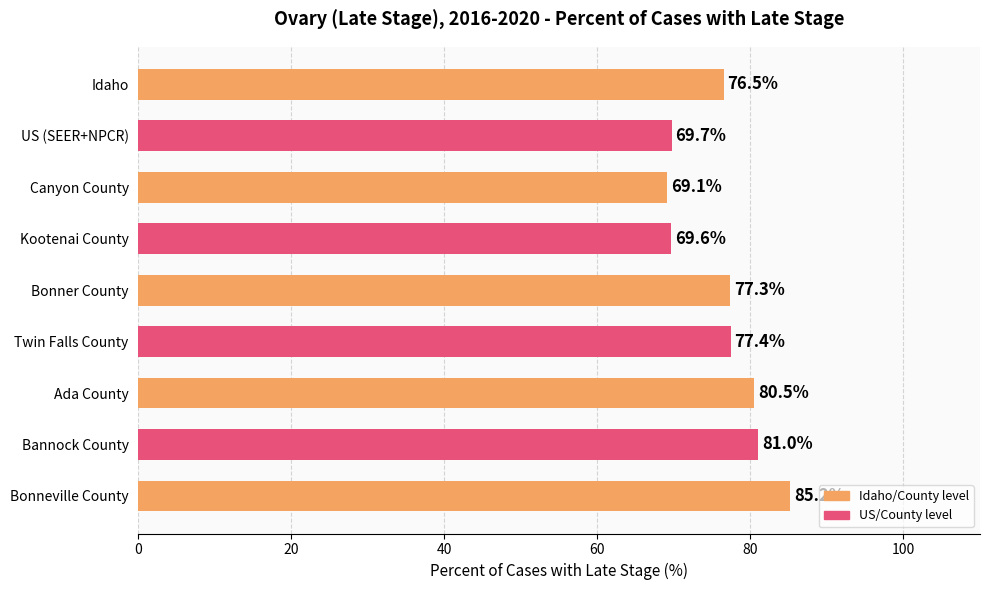

Reading bottom to top, transcribe all the data shown in this chart.

Bonneville County=85.2	Bannock County=81.0	Ada County=80.5	Twin Falls County=77.4	Bonner County=77.3	Kootenai County=69.6	Canyon County=69.1	US (SEER+NPCR)=69.7	Idaho=76.5